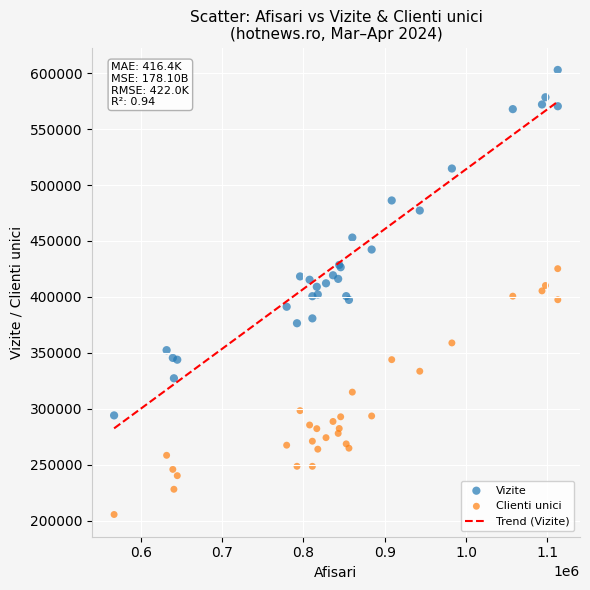

Which series reaches the minimum Y coordinate?

Clienti unici